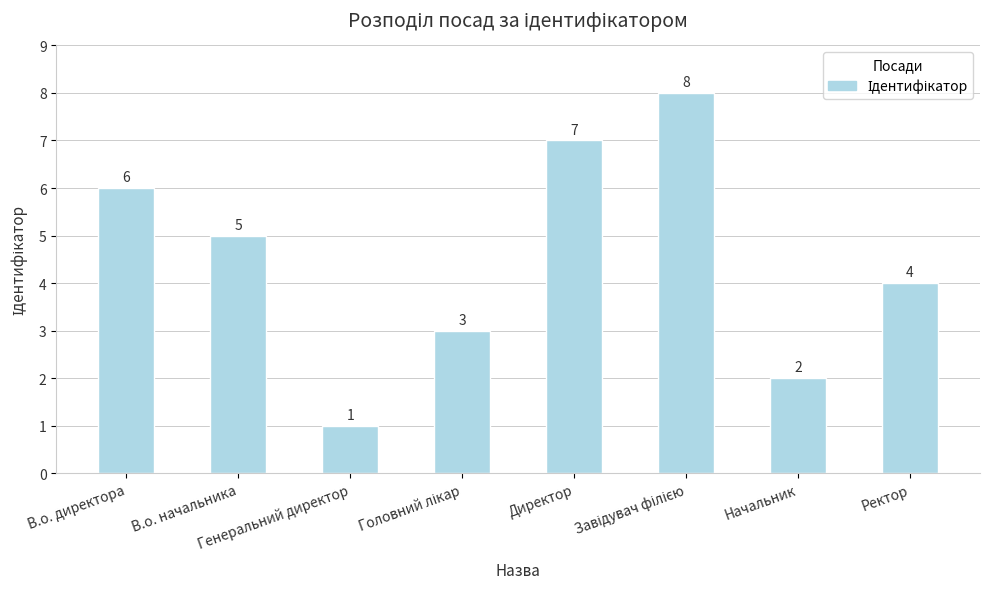

What is the greatest value displayed?

8